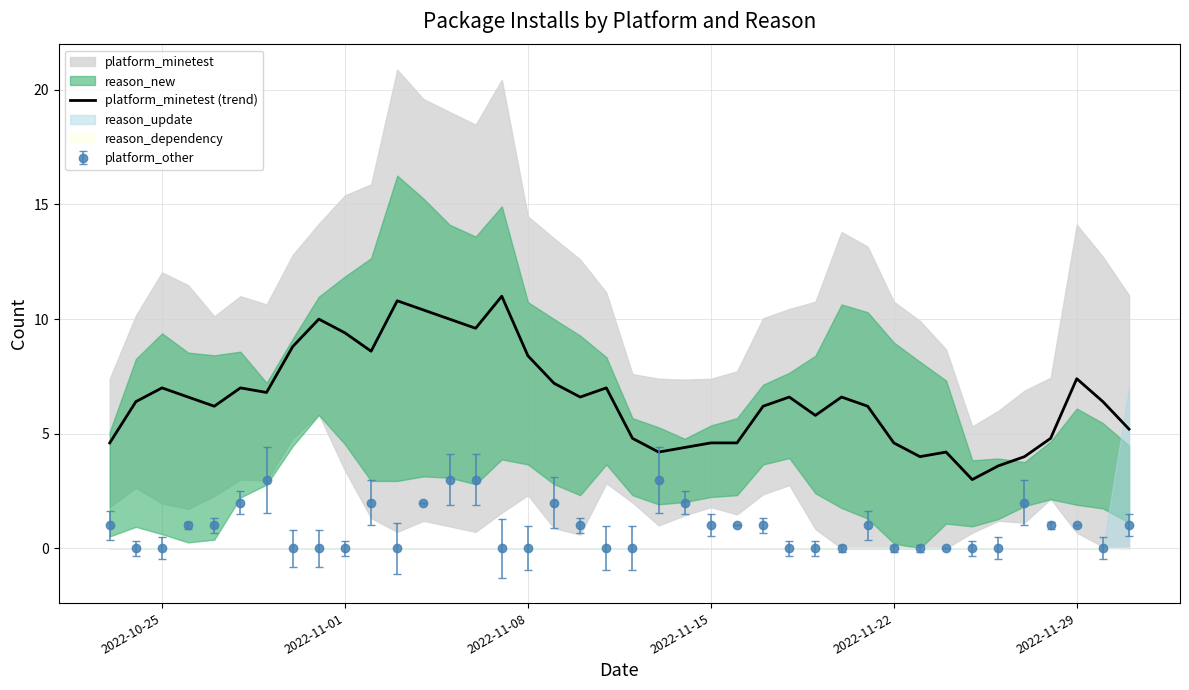

How many interior local peaks (higher than both neighbors) does the data have?

10